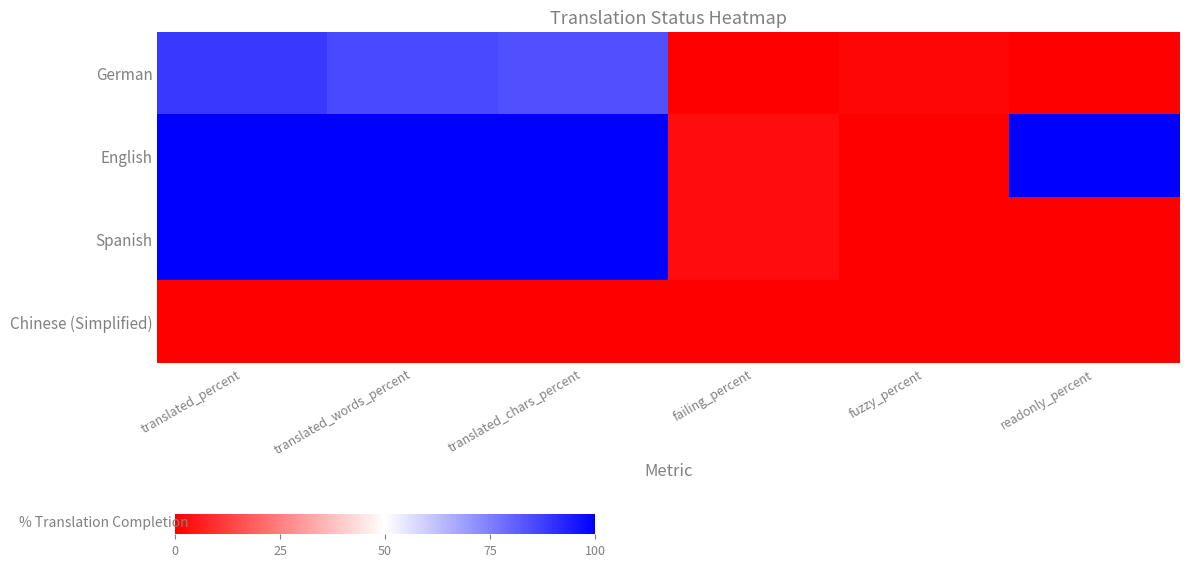

Reading left to right, extract all data points from this chart.

German: translated_percent=88.7	translated_words_percent=85.5	translated_chars_percent=84.3	failing_percent=0.0	fuzzy_percent=1.5	readonly_percent=0.0
English: translated_percent=100.0	translated_words_percent=100.0	translated_chars_percent=100.0	failing_percent=2.5	fuzzy_percent=0.0	readonly_percent=100.0
Spanish: translated_percent=100.0	translated_words_percent=100.0	translated_chars_percent=100.0	failing_percent=2.5	fuzzy_percent=0.0	readonly_percent=0.0
Chinese (Simplified): translated_percent=0.0	translated_words_percent=0.0	translated_chars_percent=0.0	failing_percent=0.0	fuzzy_percent=0.0	readonly_percent=0.0